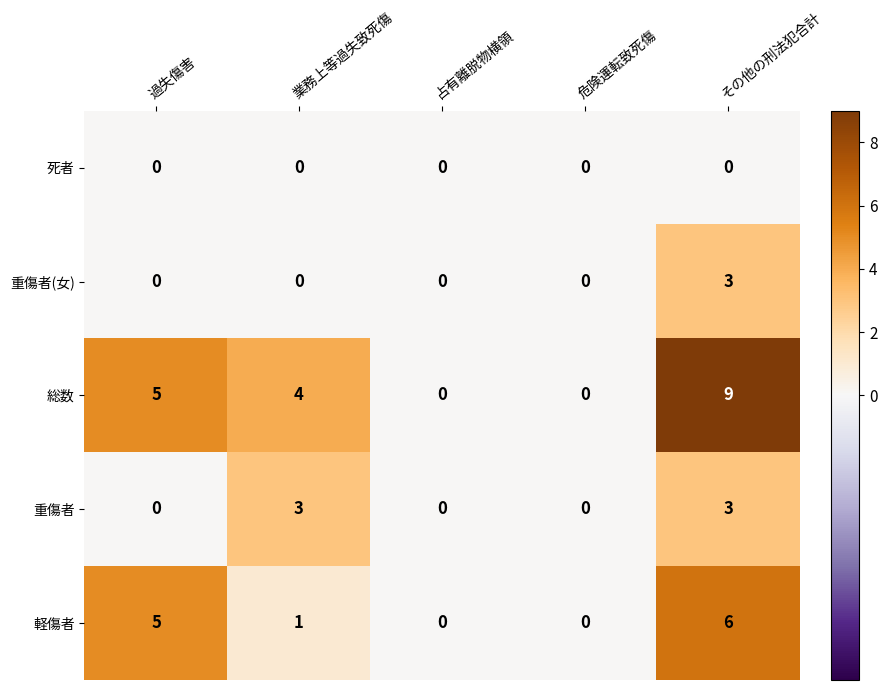

The value of 軽傷者 at 業務上等過失致死傷 is 0. True or false?

False